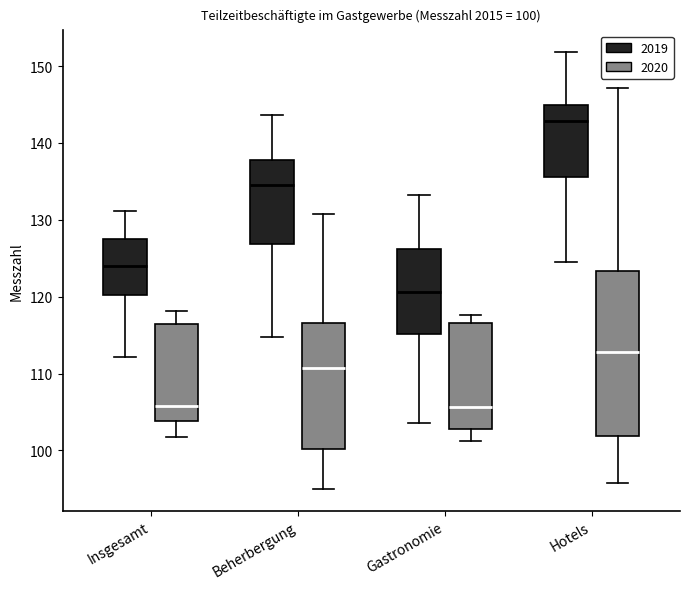

Which box is the tallest, from its lower edge to its upper edge?

Hotels (2020)